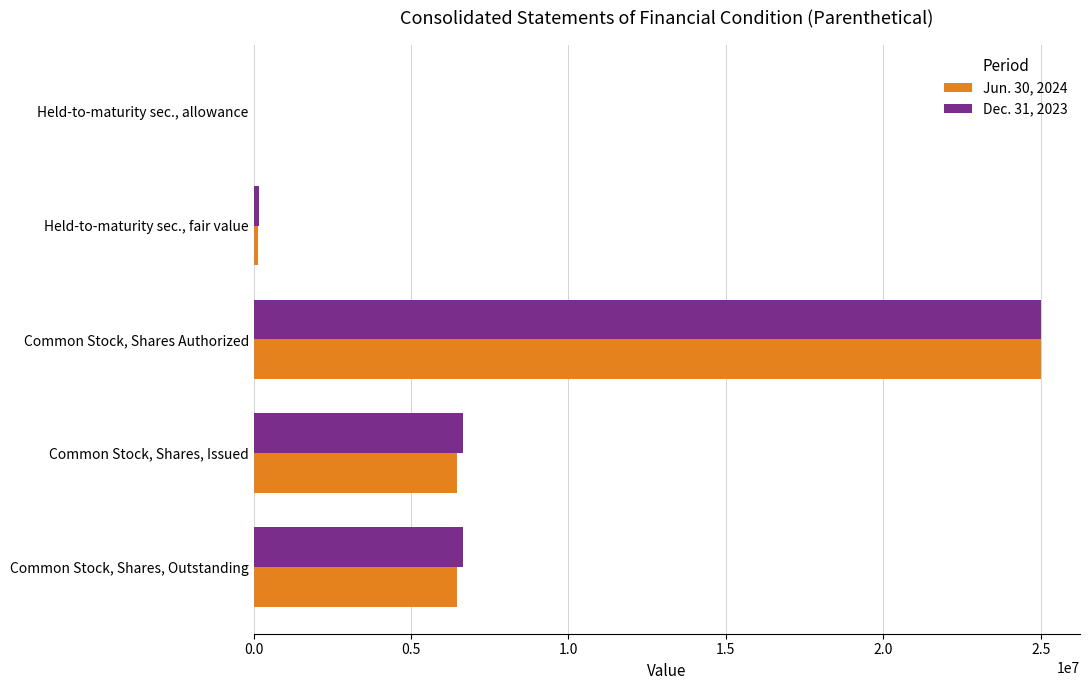

The Dec. 31, 2023 series shows 25000000 at Common Stock, Shares Authorized. True or false?

True